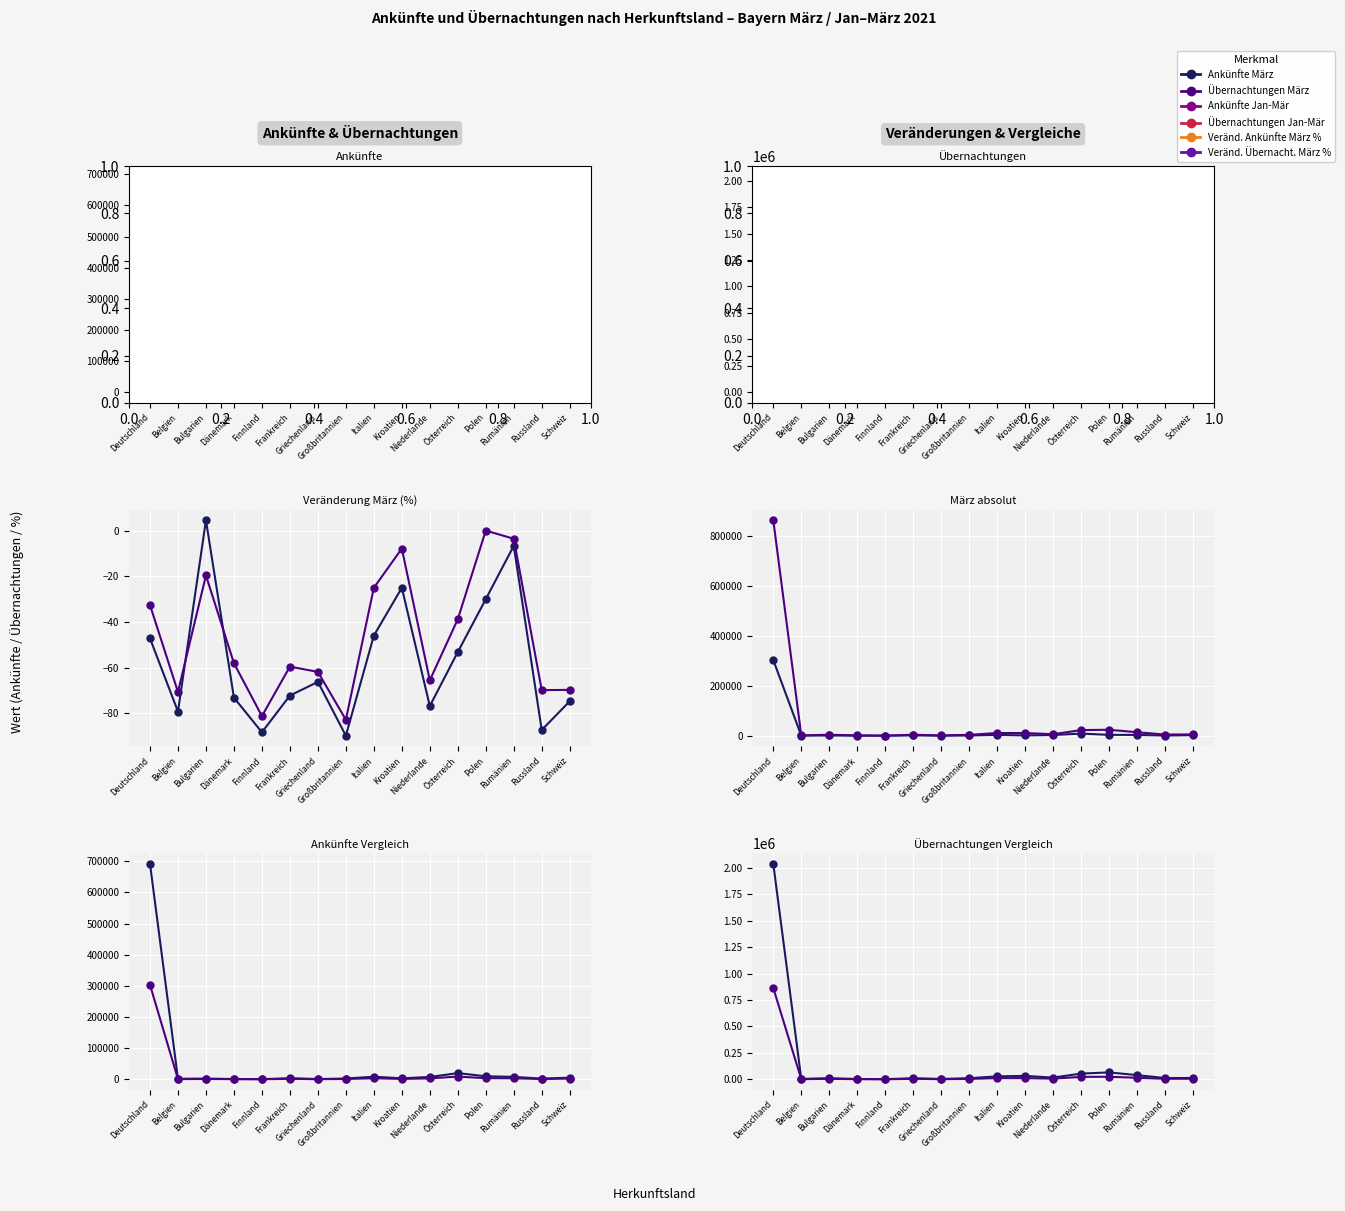

True or false: Veränd. Übernacht. März % and Übernachtungen Jan-Mär intersect in this chart.

False